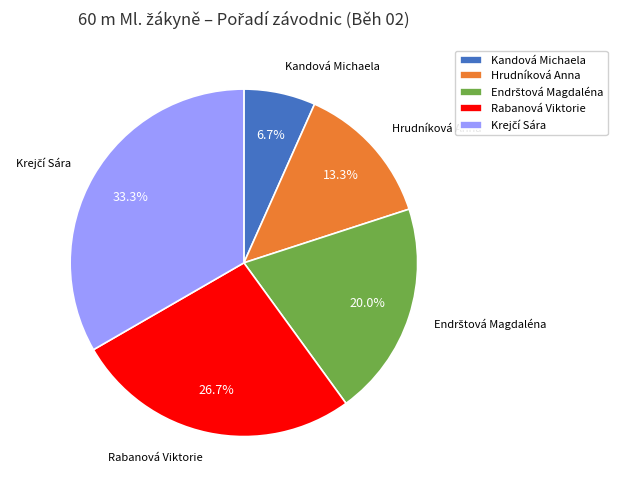

What percentage is NOT represented by Kandová Michaela?

93.3%